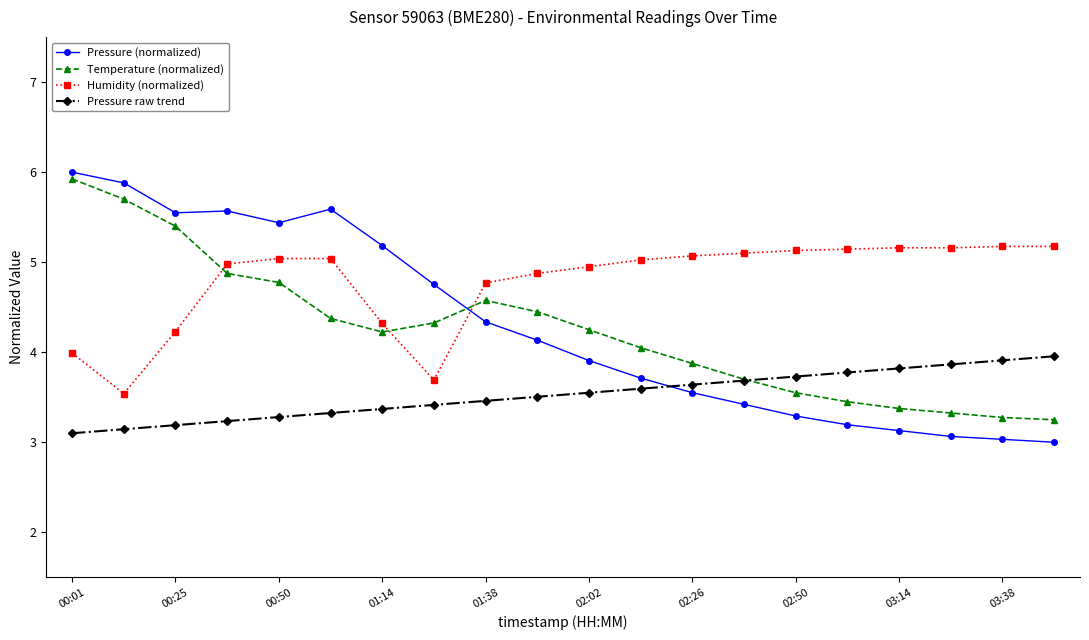

What is the value of the Temperature (normalized) point at the 2nd from the left?

5.7